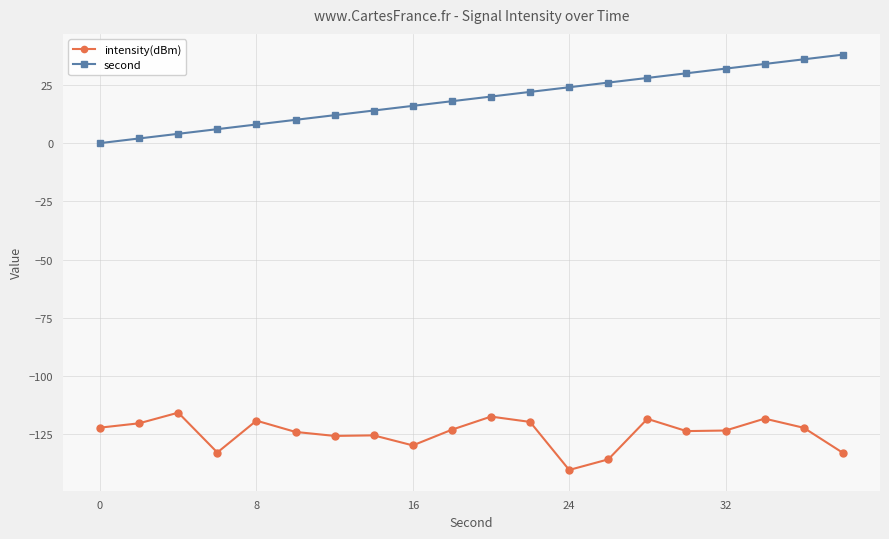

Which series has the largest total across all categories?

second